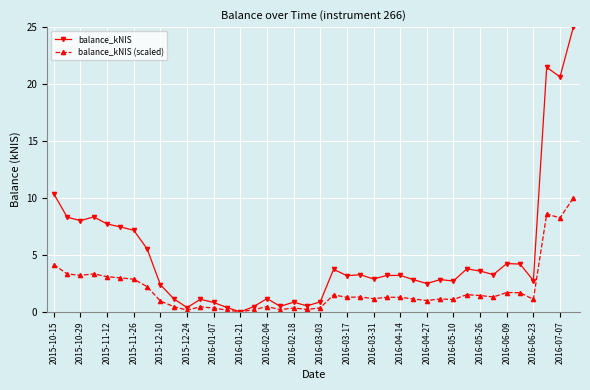

True or false: balance_kNIS (scaled) has more than 0 interior local peaks.

True